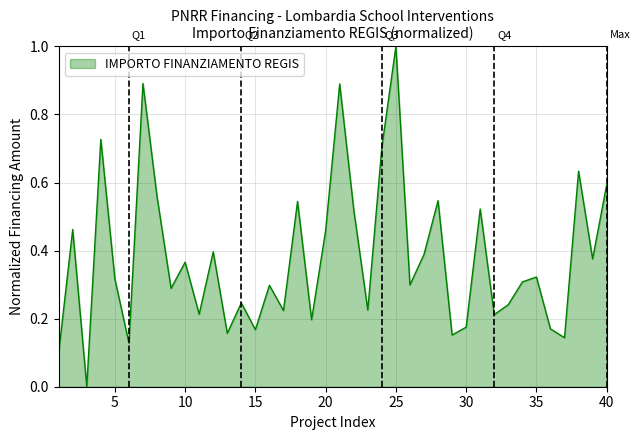

What is the maximum value shown in the chart?

1.0